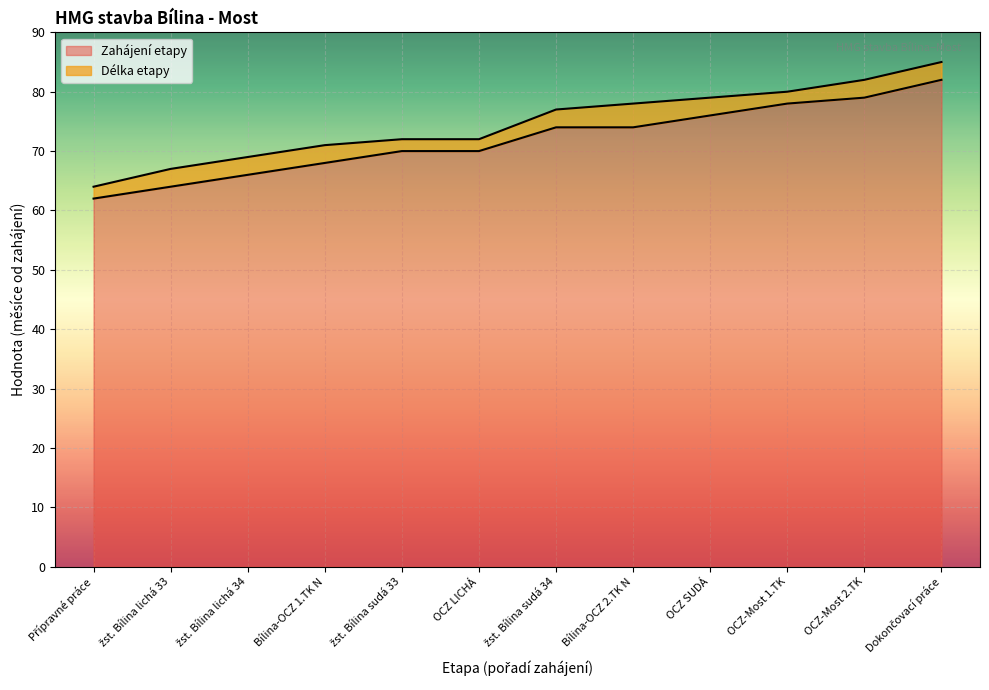

What is the label of the 11th point from the right?

žst. Bílina lichá 33